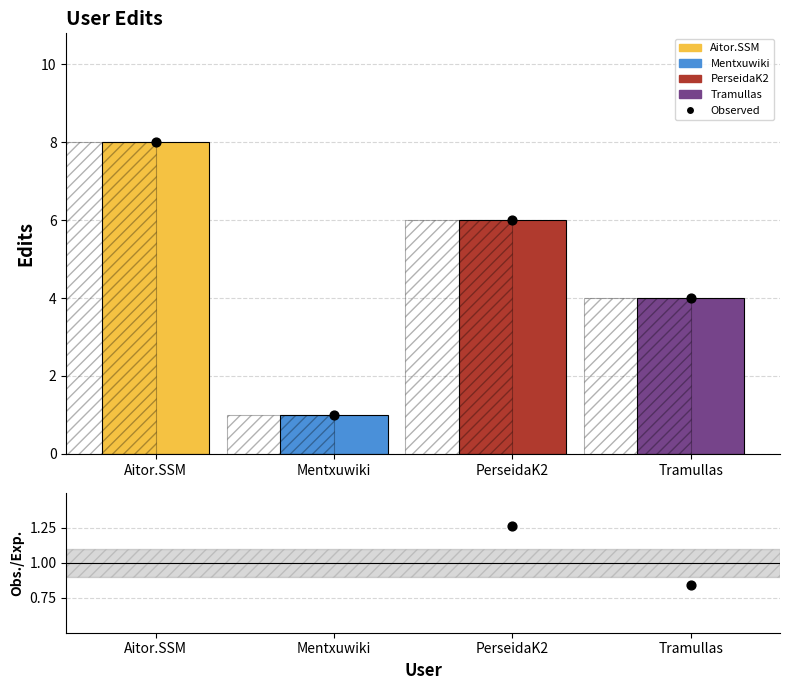

What is the total value across all series at PerseidaK2?

13.3